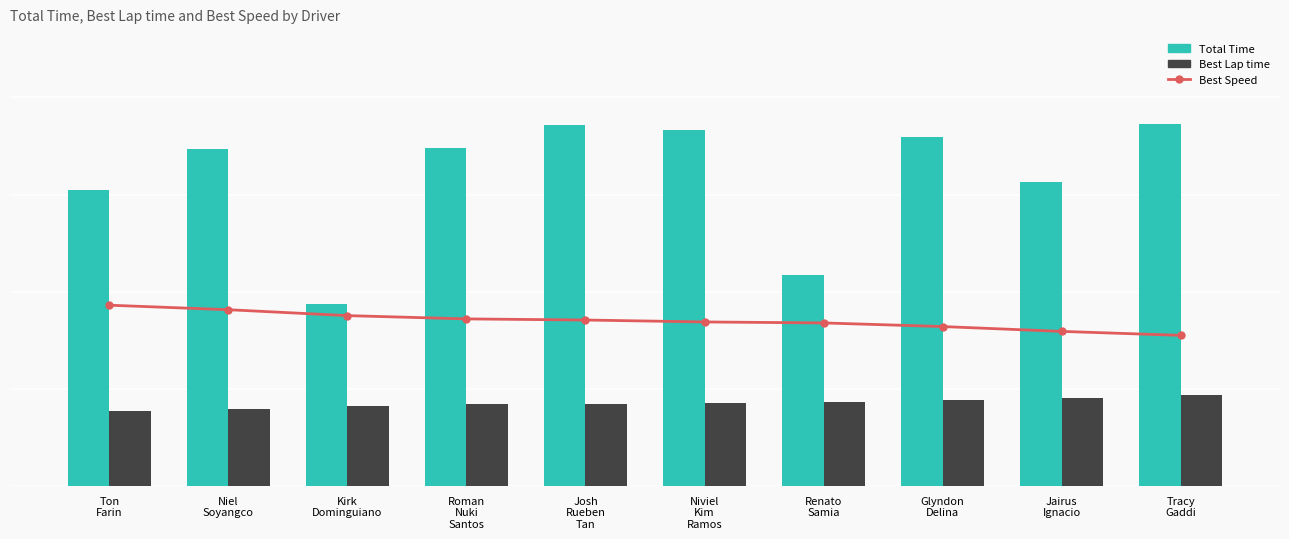

List the labels in order of Best Lap time value, largest first.

Tracy
Gaddi, Jairus
Ignacio, Glyndon
Delina, Renato
Samia, Niviel
Kim
Ramos, Josh
Rueben
Tan, Roman
Nuki
Santos, Kirk
Dominguiano, Niel
Soyangco, Ton
Farin